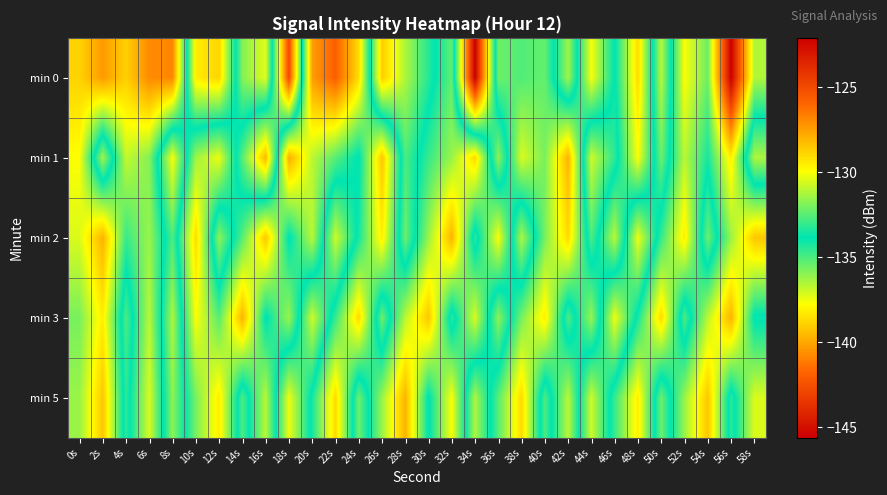

What is the smallest value displayed?

-145.6